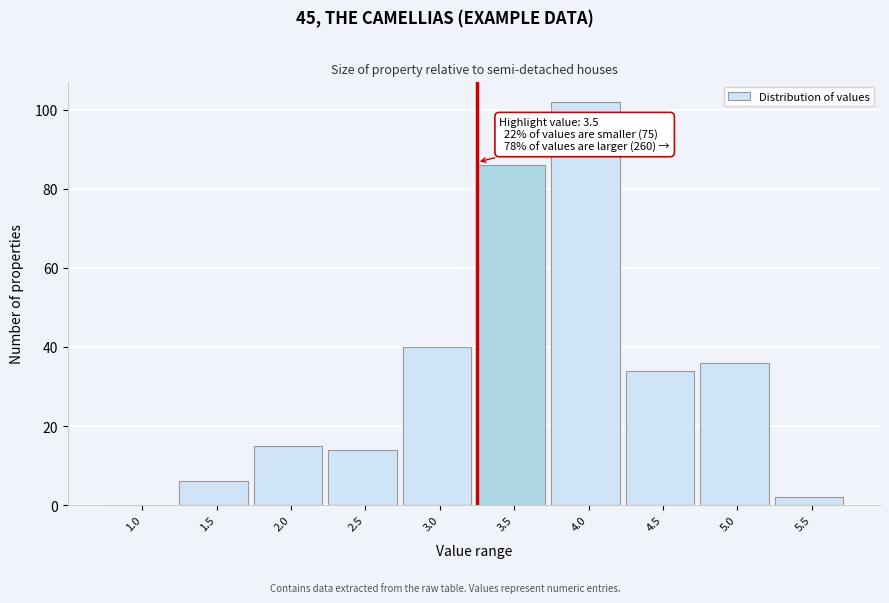

Reading left to right, extract all data points from this chart.

1.0=0	1.5=6	2.0=15	2.5=14	3.0=40	3.5=86	4.0=102	4.5=34	5.0=36	5.5=2